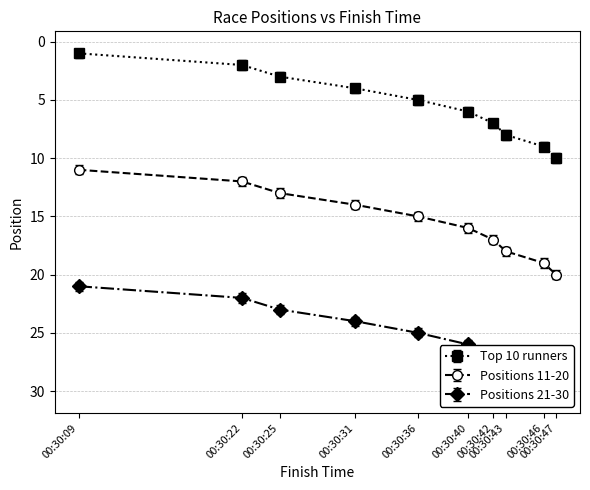

What is the sum of all Positions 11-20 values?

155